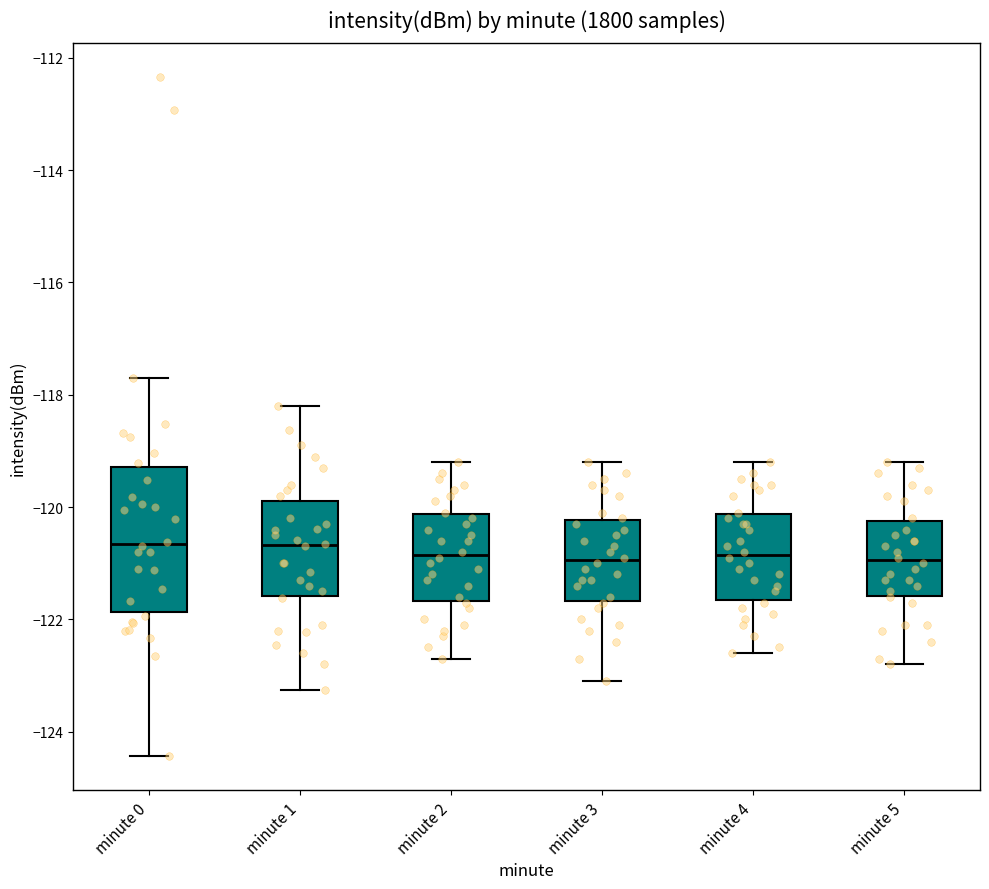

Comparing the boxes themselves (not the whiskers), which one is the tallest?

minute 0